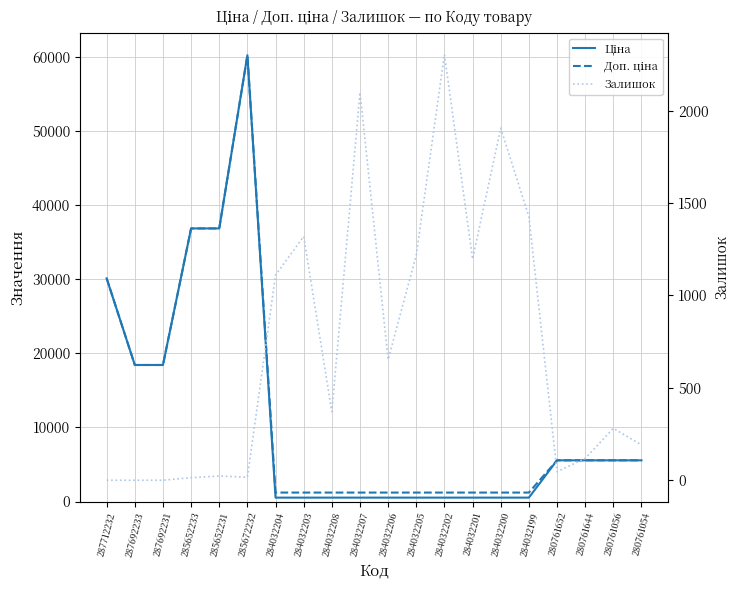

Rank the series by their maximum value, from highest to lowest.

Ціна, Доп. ціна, Залишок